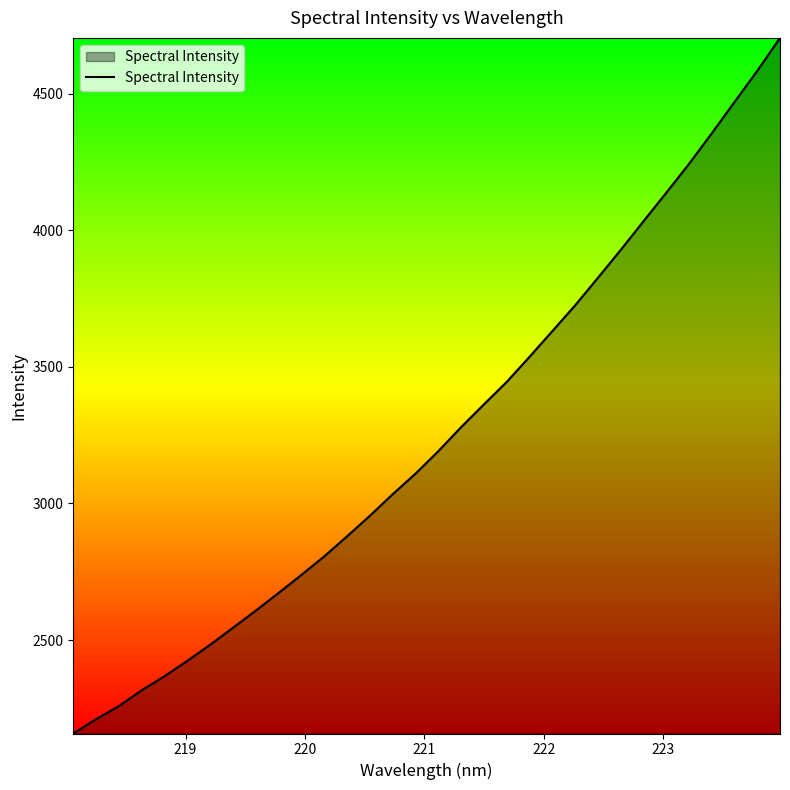

What is the smallest value displayed?

2158.3